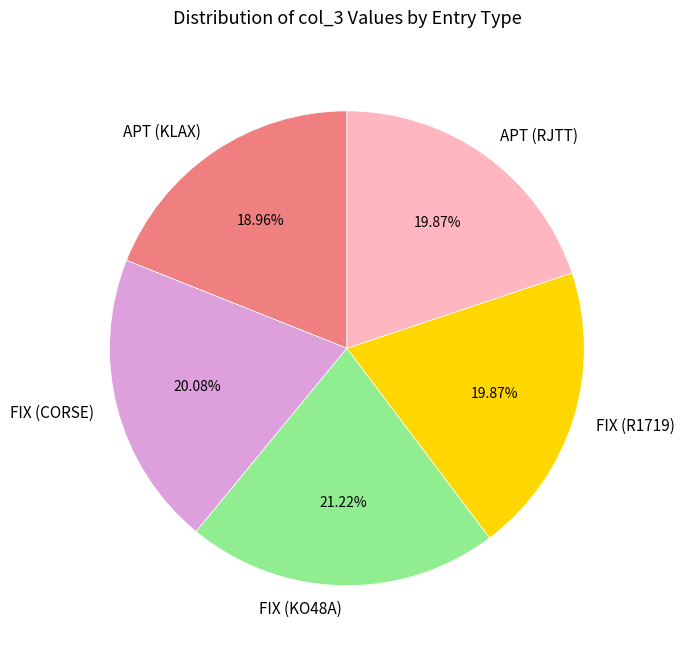

To the nearest percent, what portion does APT (RJTT) represent?

20%